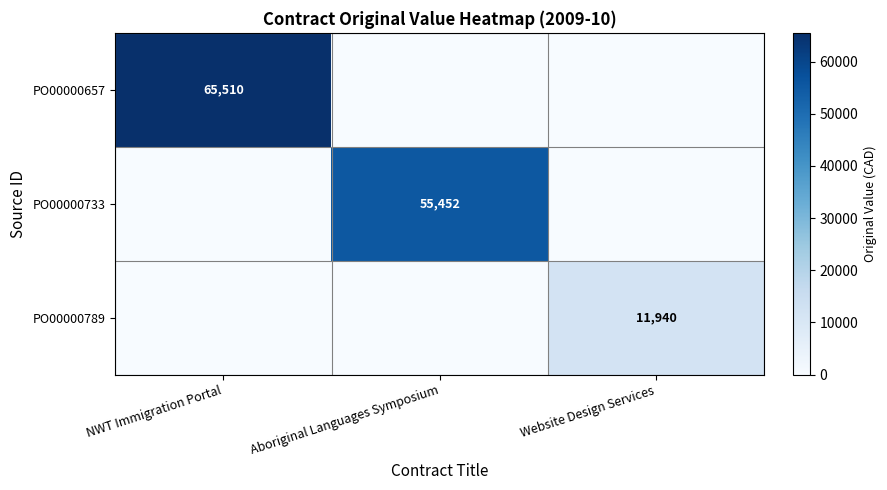

The PO00000657 series shows 65510 at NWT Immigration Portal. True or false?

True